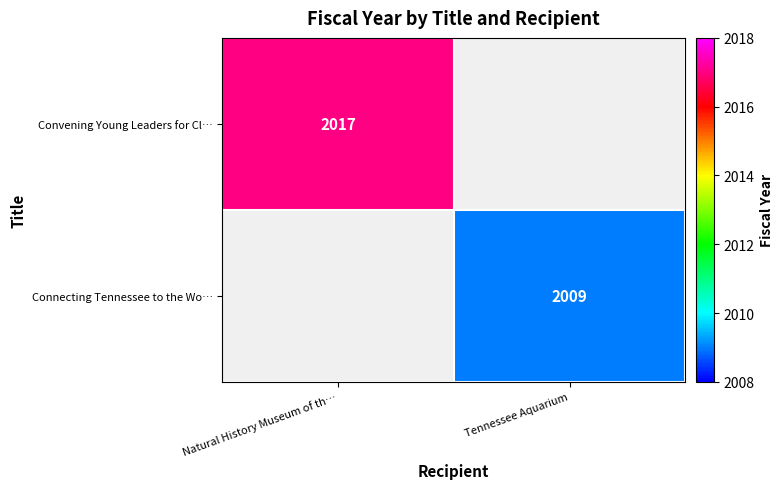

Between Tennessee Aquarium and Natural History Museum of th…, which is larger?

Natural History Museum of th…